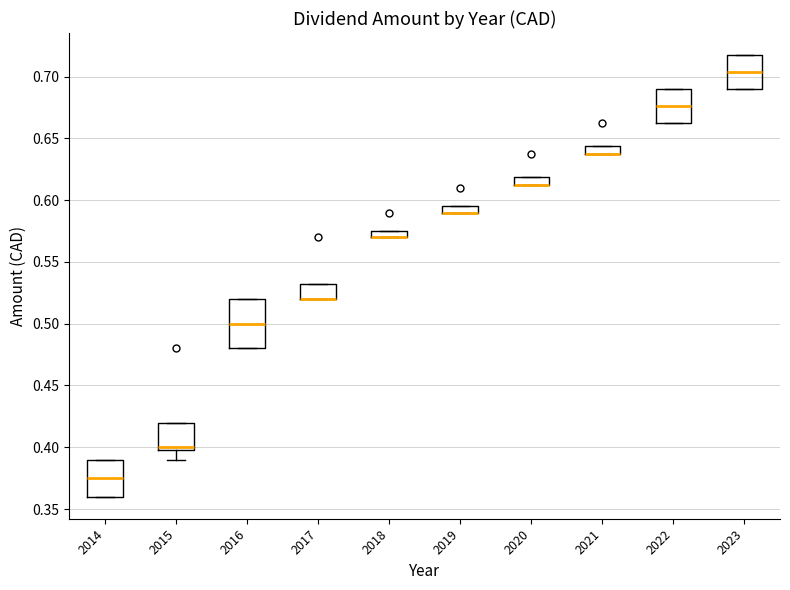

Where is the upper edge of the box at x = 2018 on the y-axis? The values are not printed on the chart, so give them approximately, as read against the axis.

0.575